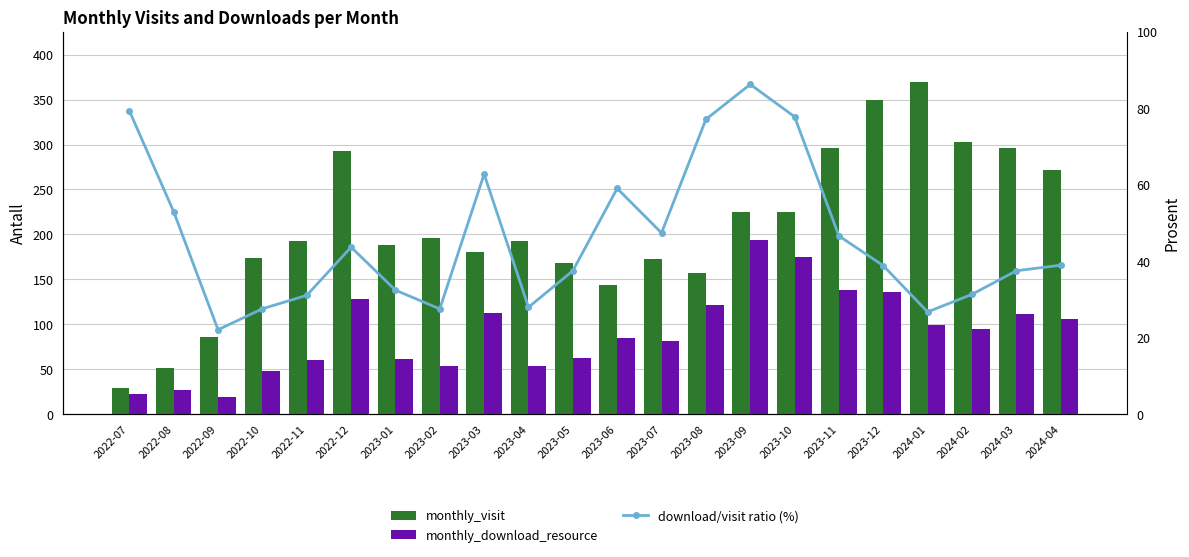

Does the chart contain any negative values?

No